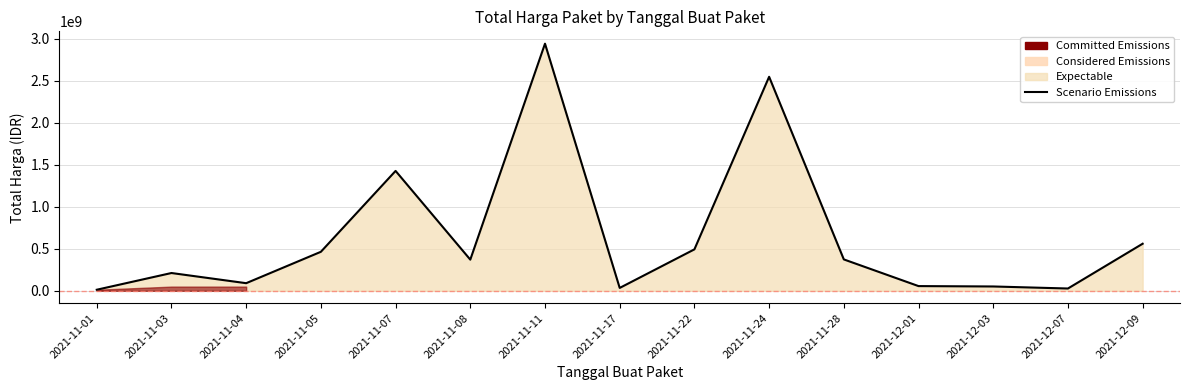

Where is the data nearest to the value 1475875370?

2021-11-07